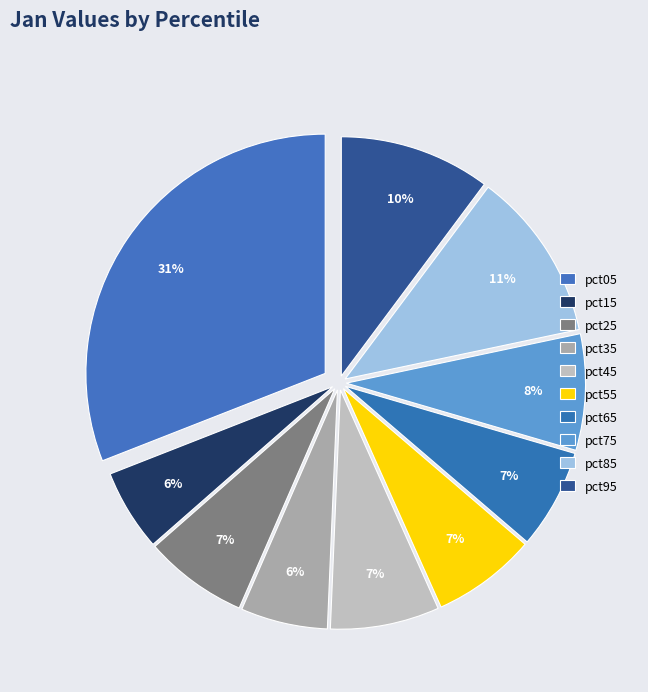

What percentage do pct35 and pct95 together represent?

16.1%